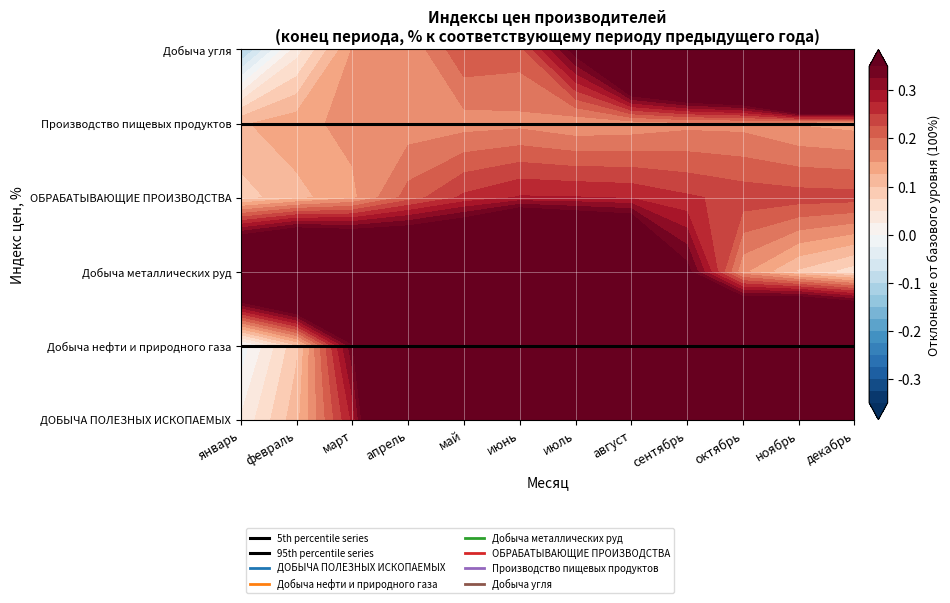

At which label is 95th percentile series closest to 1?

январь